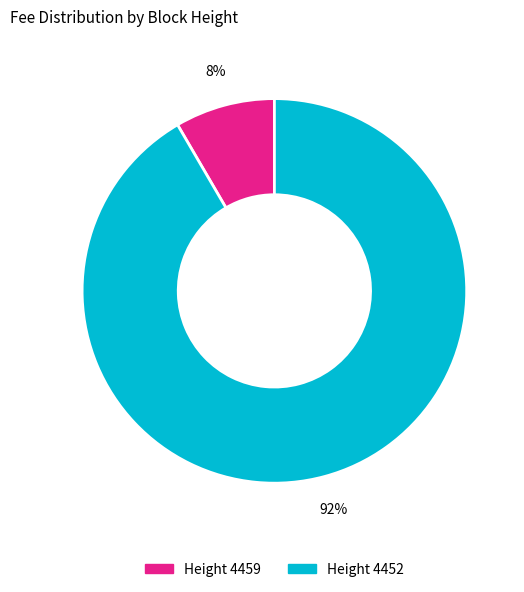

Is there any slice that represents more than half of the pie?

Yes